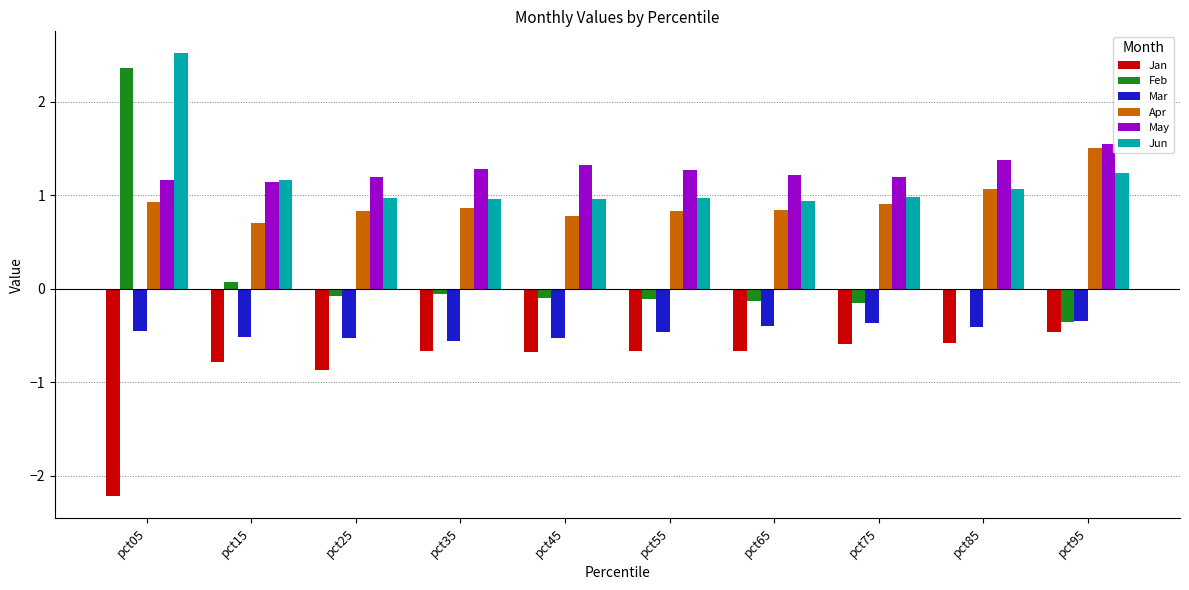

What is the total value across all series at pct85?

2.5